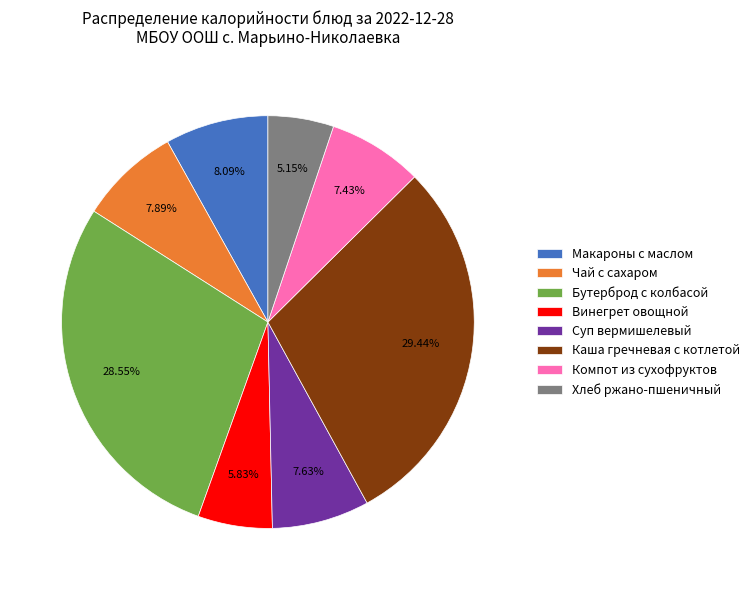

How many slices are in this pie chart?

8